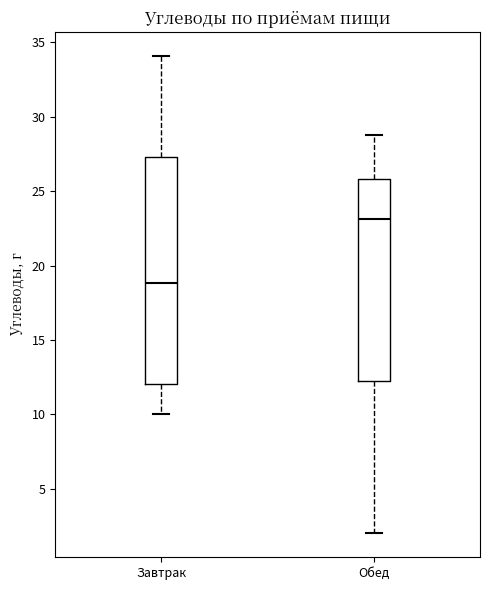

Reading left to right, transcribe this box plot: for each box, give where its median line is, the range the box spans, and where its two whiskers end, as read against the y-axis. The values are not printed on the chart, so give them approximately, as read against the axis.

Завтрак: median 19.0, box 12.0 to 27.5, whiskers 10.0 to 34.0
Обед: median 23.0, box 12.0 to 26.0, whiskers 2.0 to 29.0